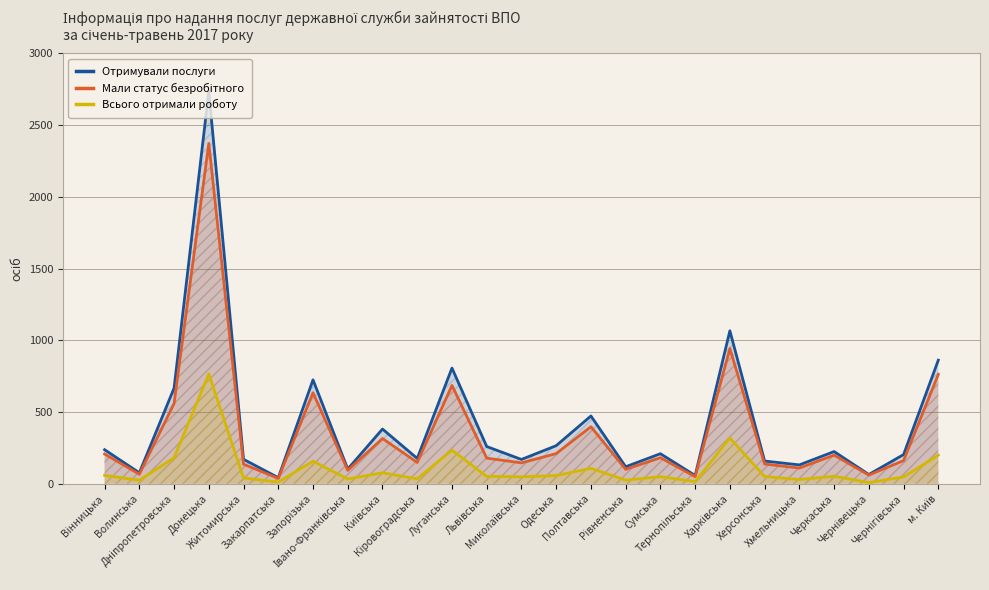

True or false: Мали статус безробітного and Отримували послуги intersect in this chart.

False